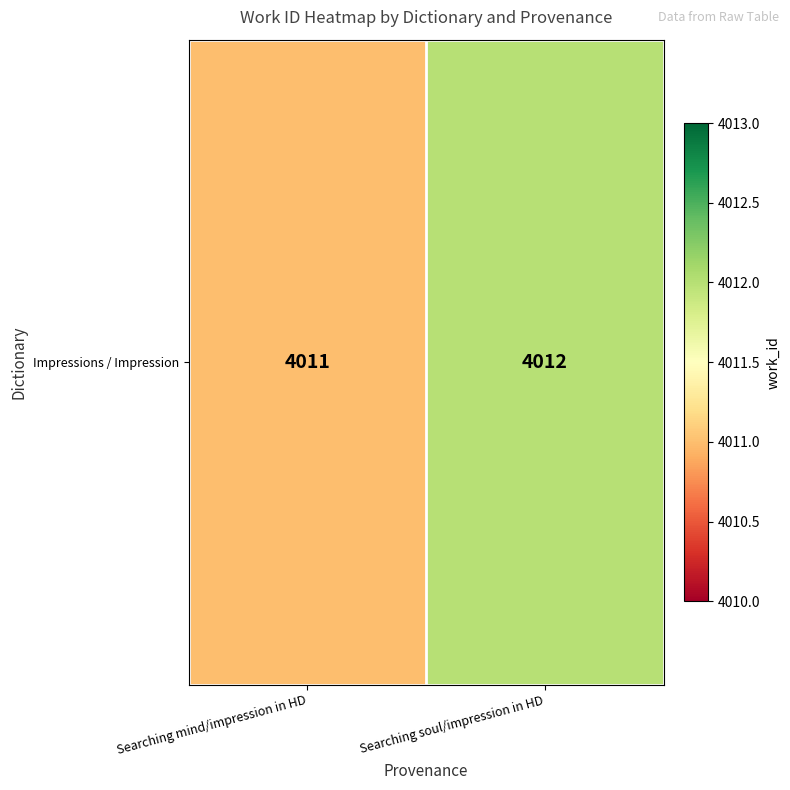

At which label is the value closest to 4011?

Searching mind/impression in HD